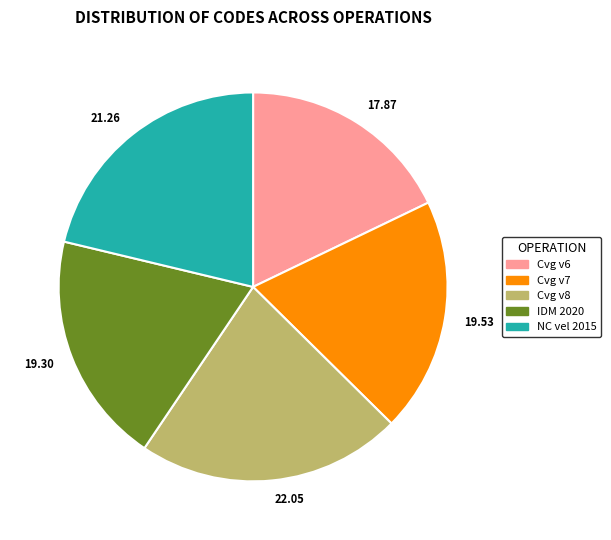

Is there any slice that represents more than half of the pie?

No